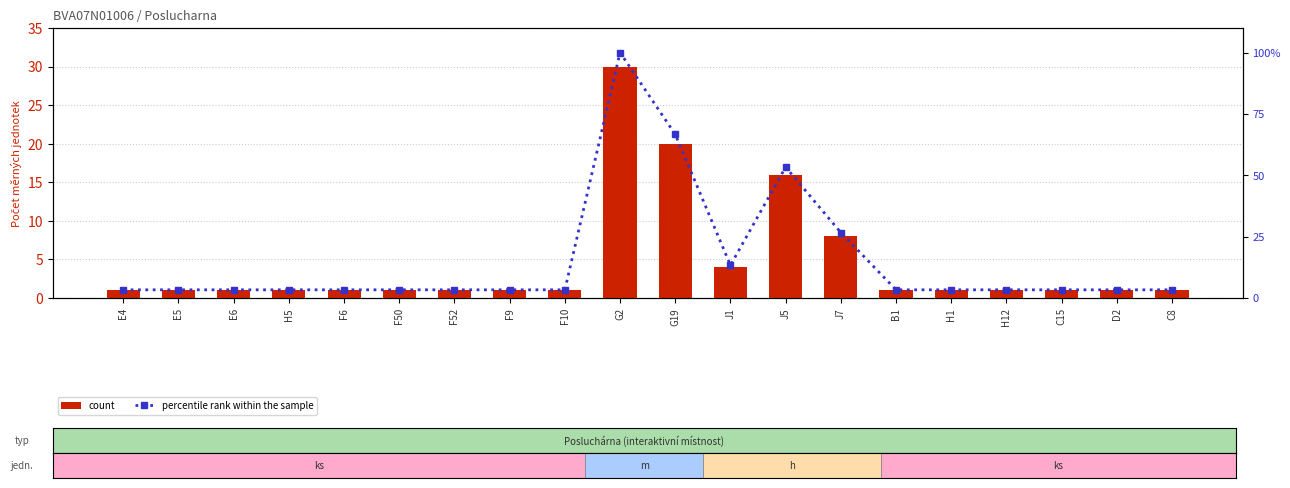

Is it true that count equals 1.4 at H12?

False